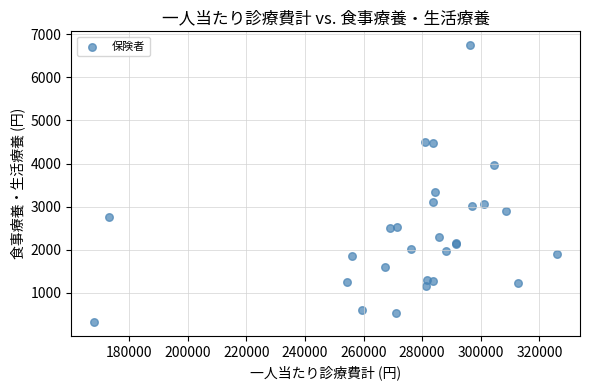

What Y value in the scatter plot is closest to 3535?

3329.6